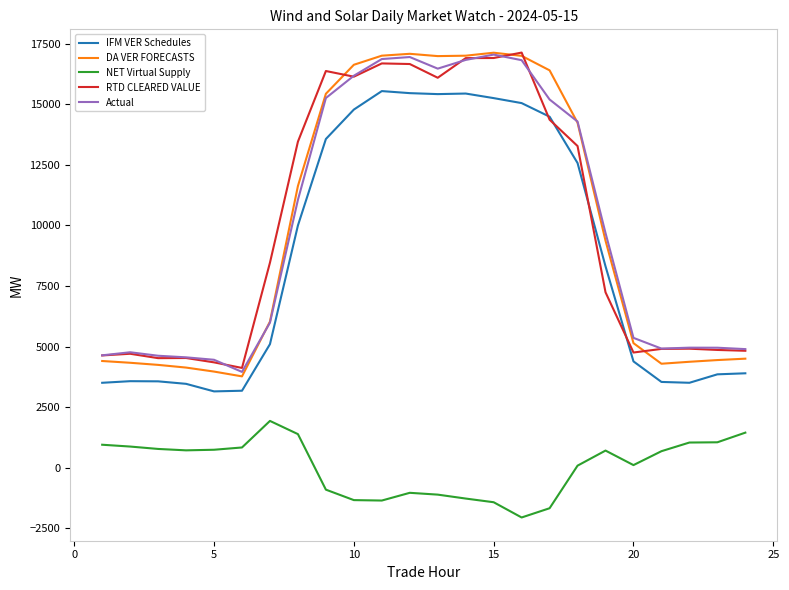

What is the maximum value shown in the chart?

17131.7